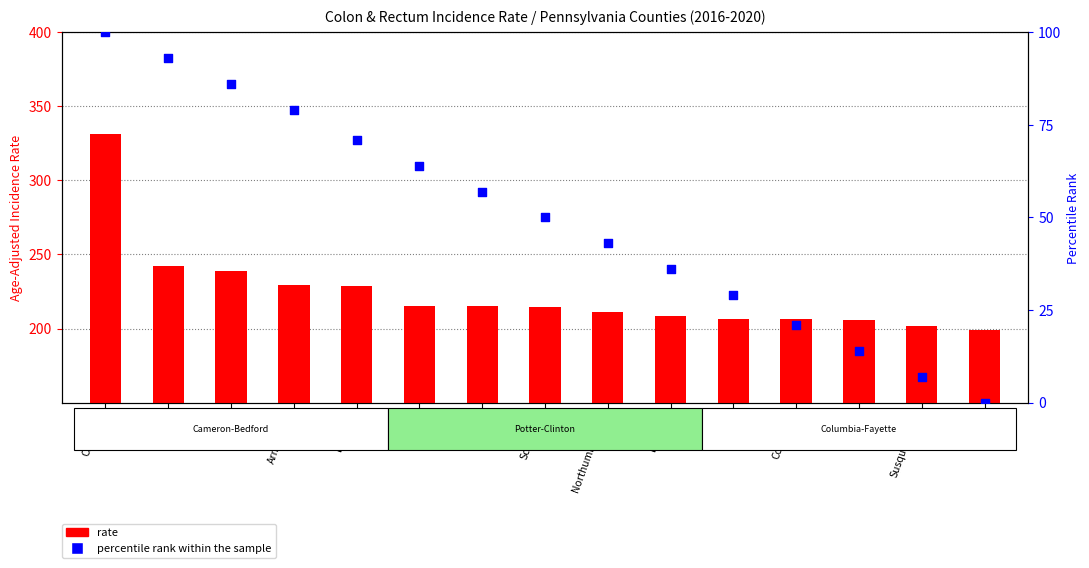

What are all the series names shown in the legend?

rate, percentile rank within the sample